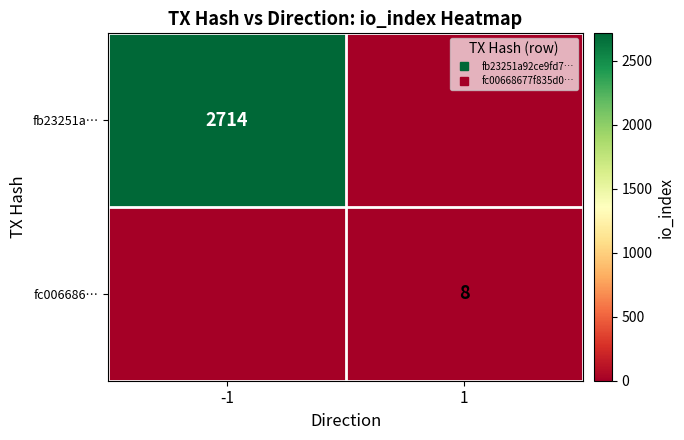

What is the approximate value of fc006686… at 1?

8